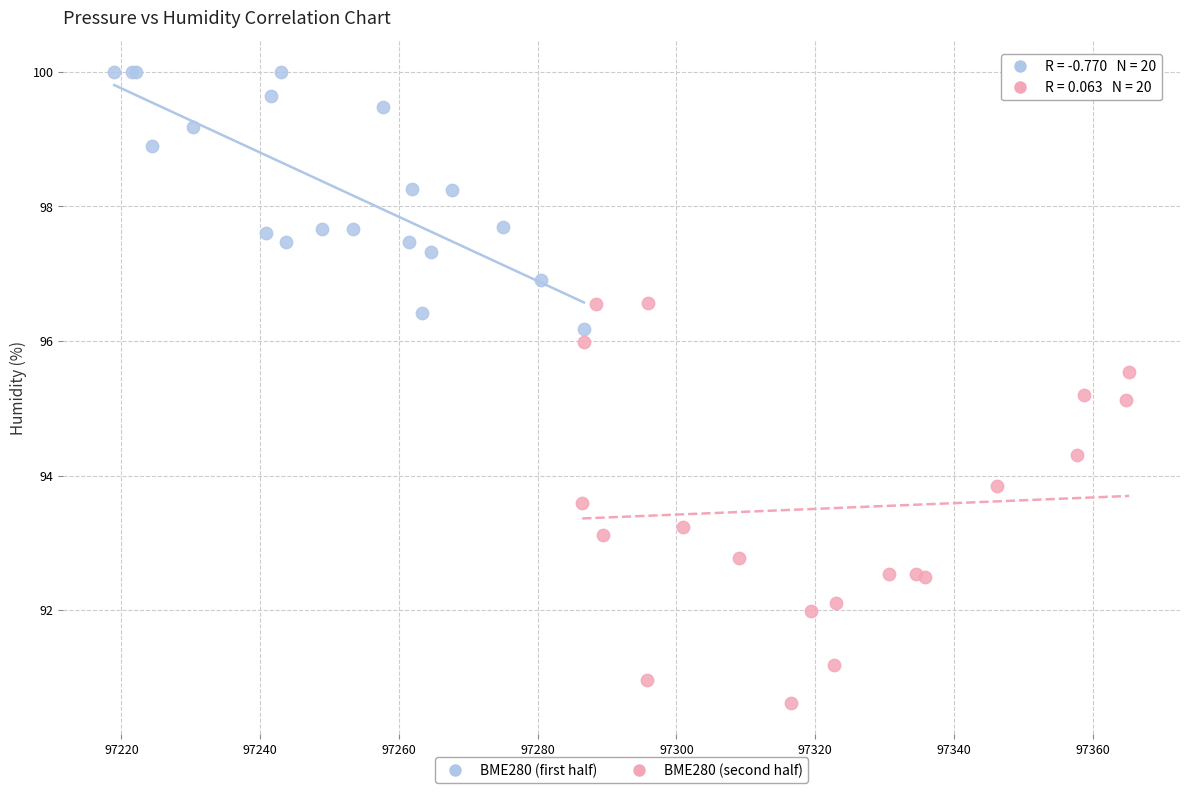

Which series contains the highest Y value?

BME280 (first half)